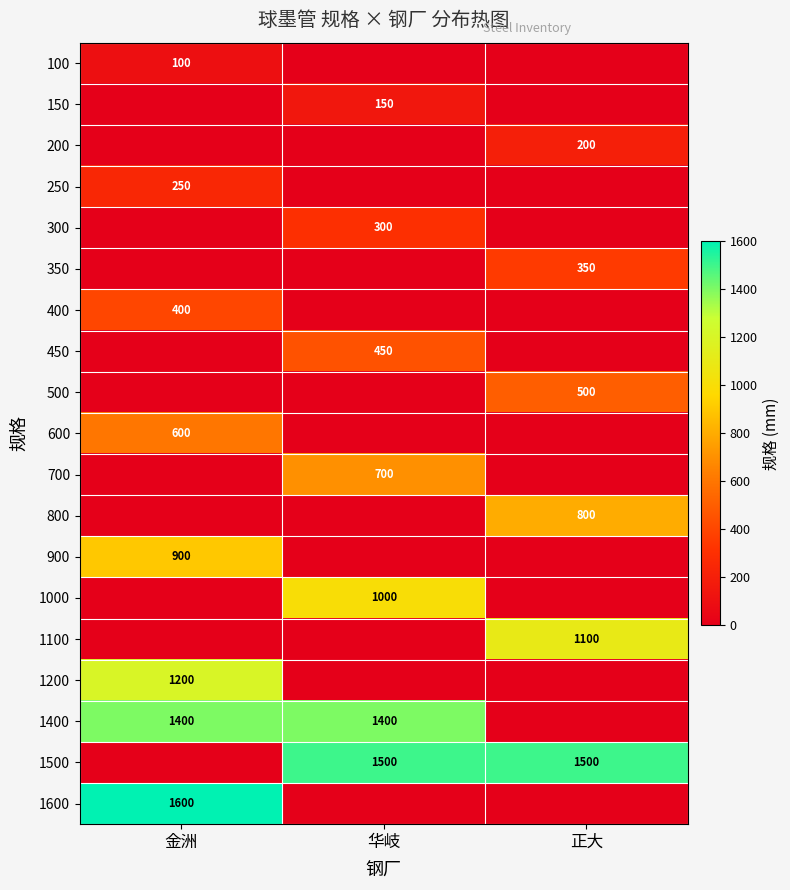

The value of 1500 at 正大 is 1500. True or false?

True